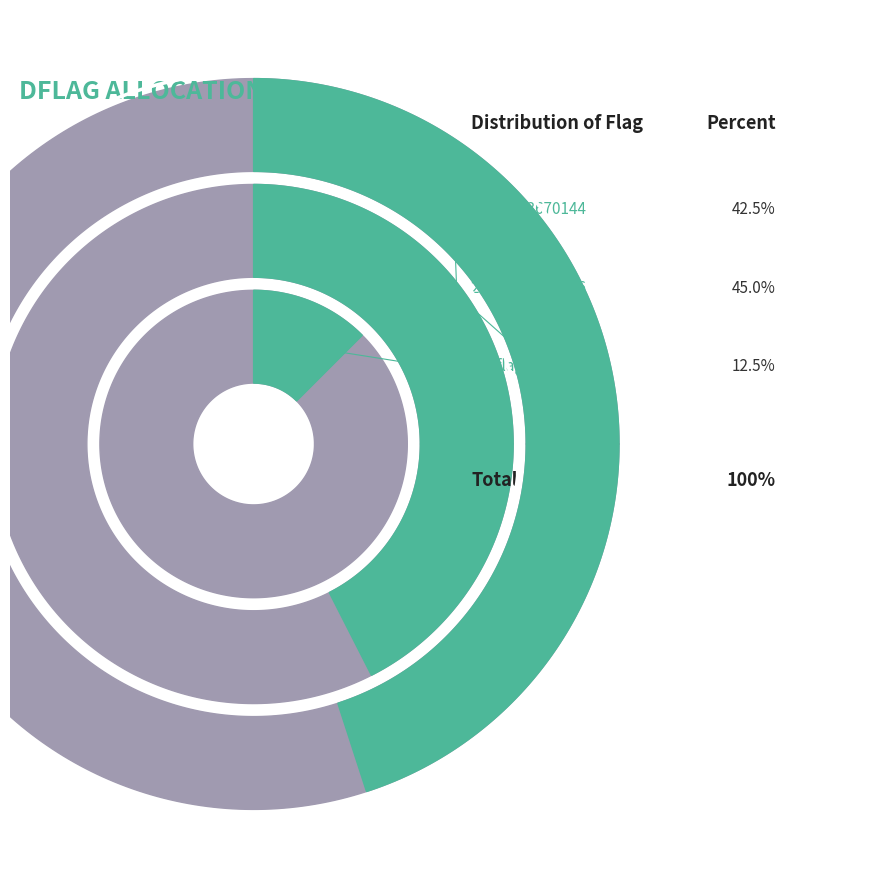

Is 3686560 the majority of the pie?

No